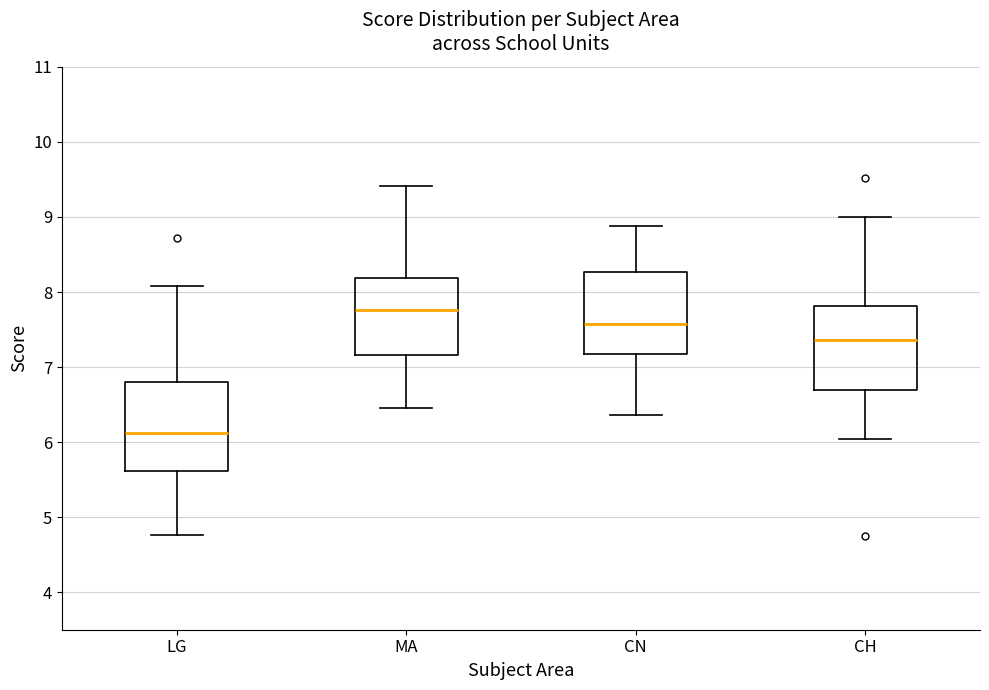

Which box's median line is the lowest?

LG